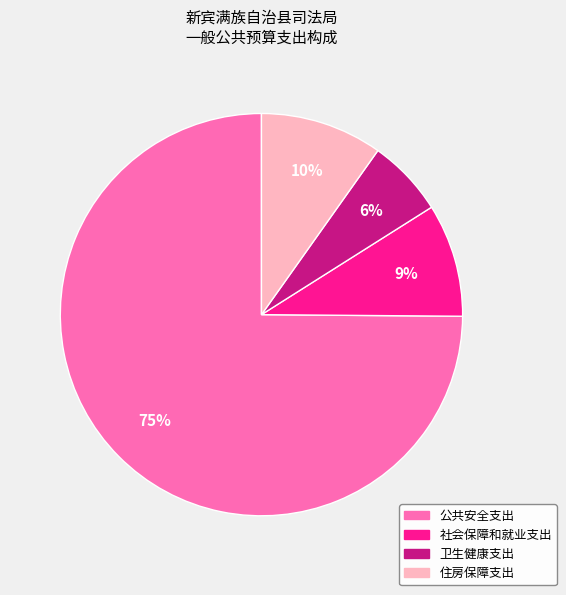

Is it true that 卫生健康支出 is 6% of the pie?

True